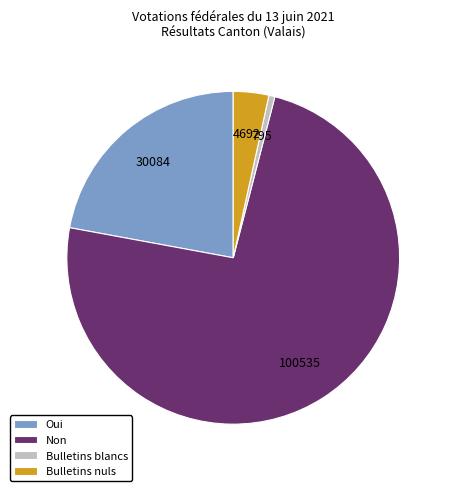

Which slice is the largest?

Non